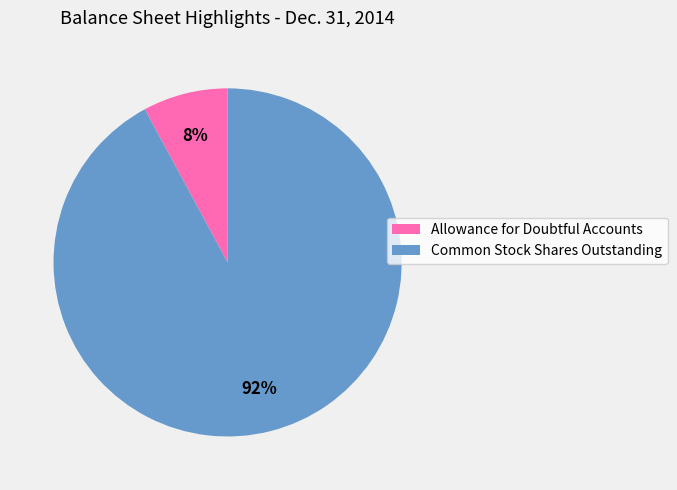

Which slice is the smallest?

Allowance for Doubtful Accounts